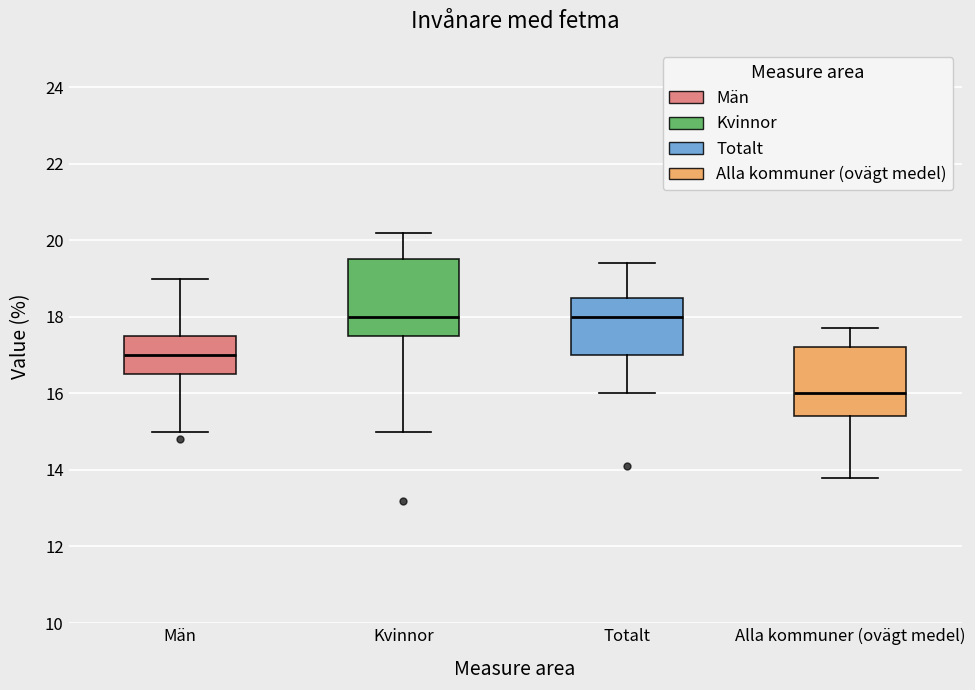

Which box is the tallest, from its lower edge to its upper edge?

Kvinnor